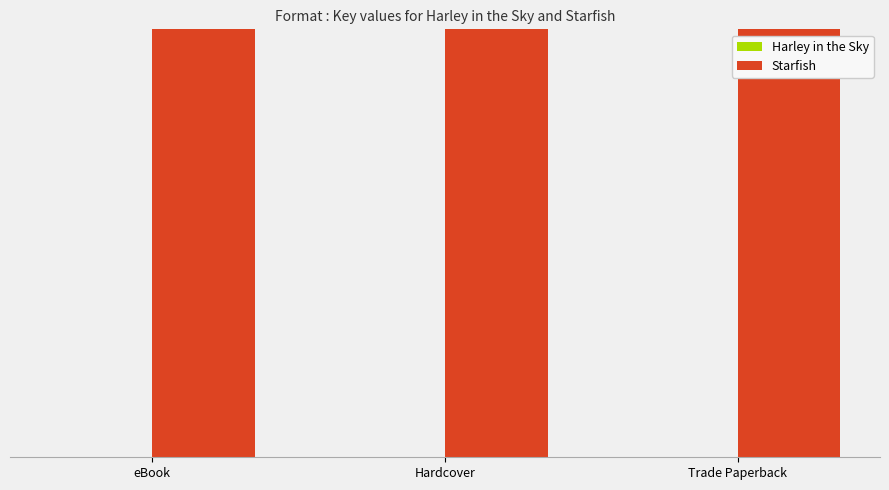

Between Hardcover and Trade Paperback, which is larger?

Hardcover